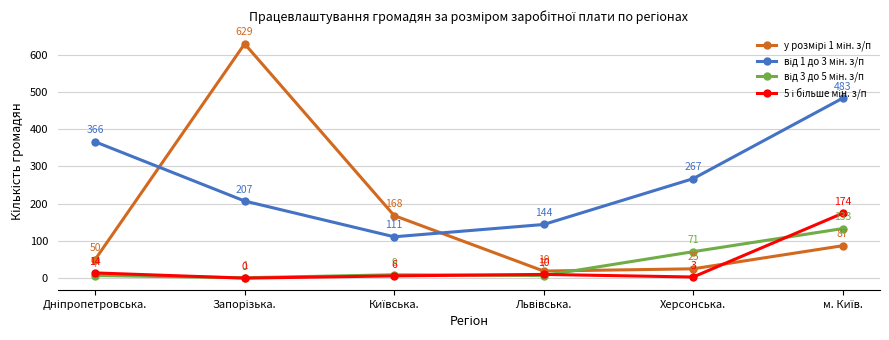

What is the label of the 5th point from the left?

Херсонська.